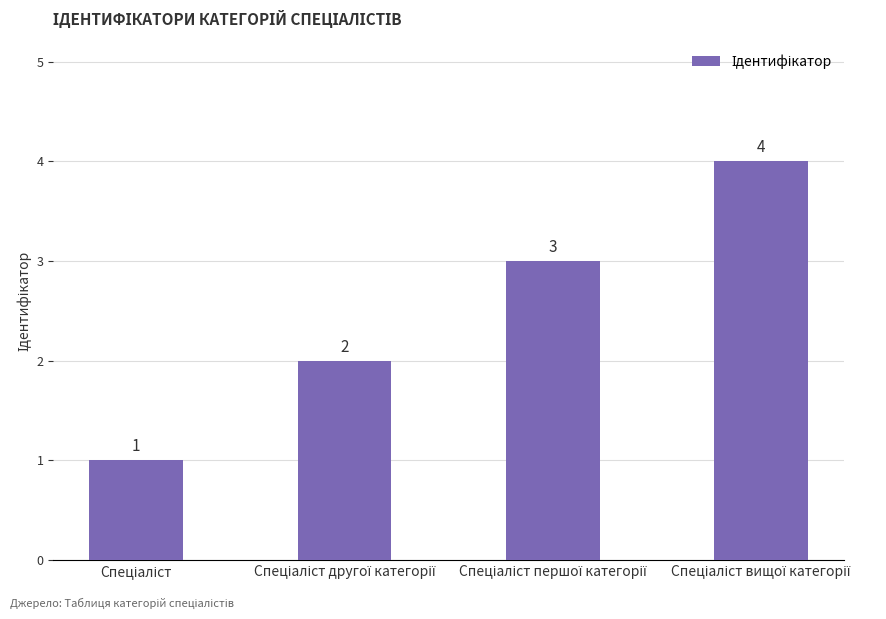

Reading left to right, extract all data points from this chart.

1	2	3	4